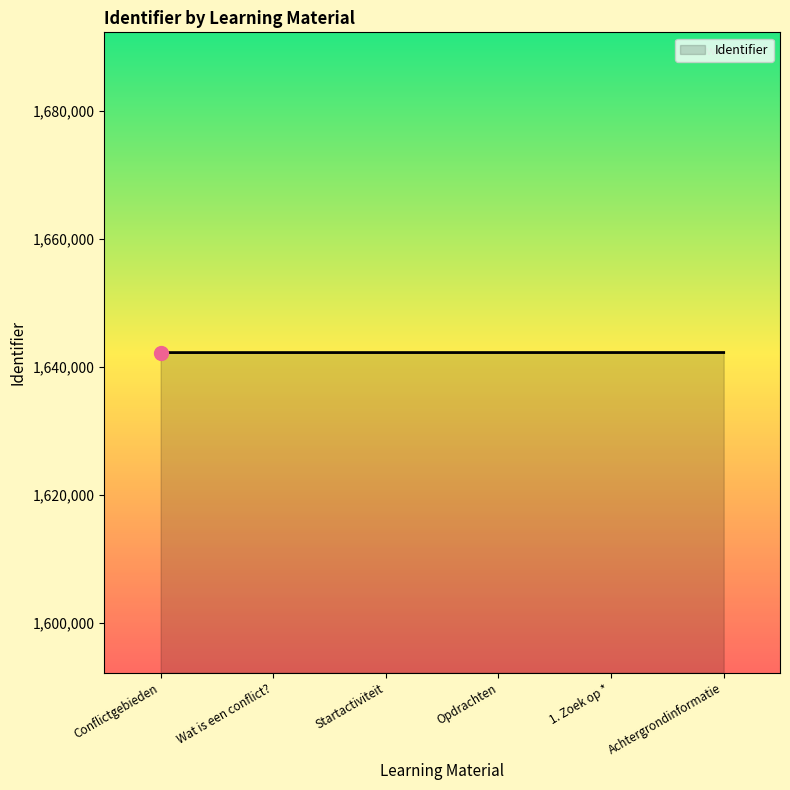

What is the approximate value at Startactiviteit?

1642219